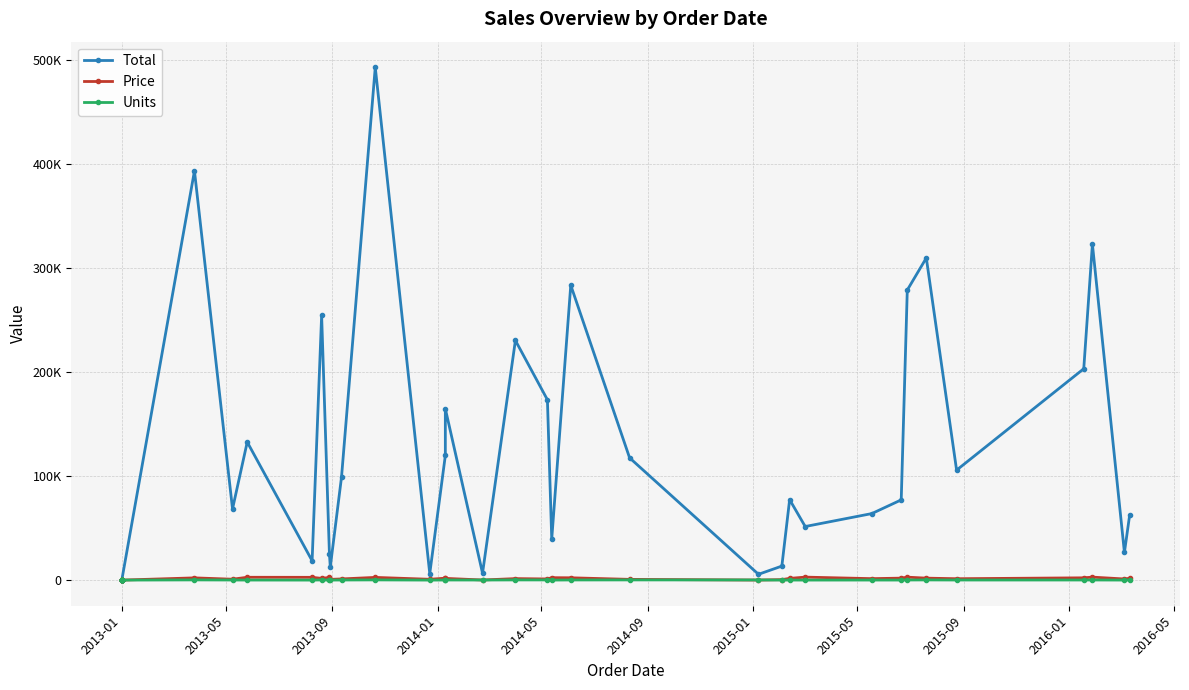

Is this an area chart (filled region under the line)?

No